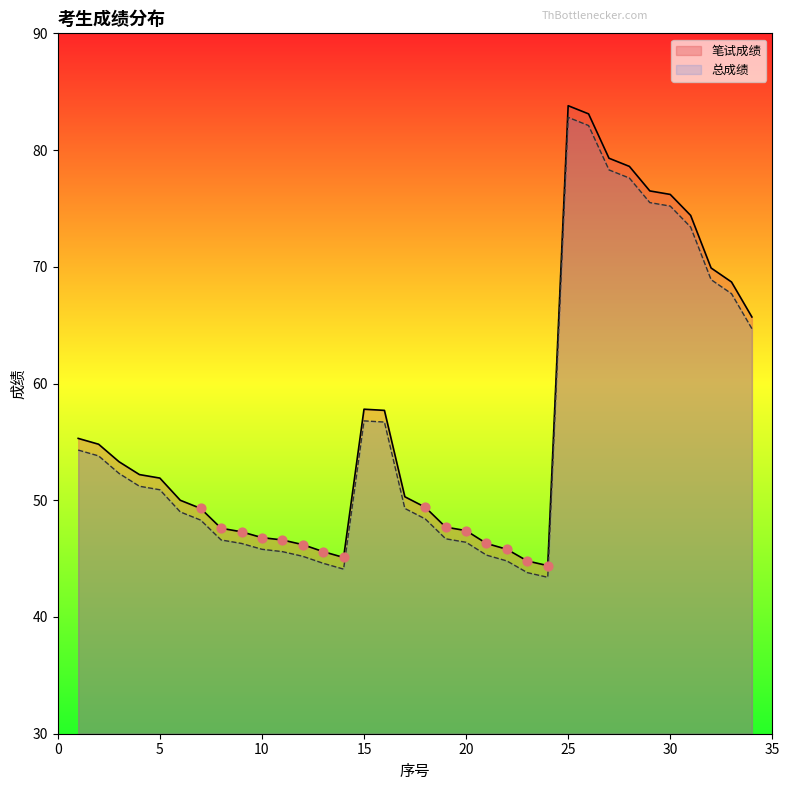

What is the total value across all series at 26?

165.2